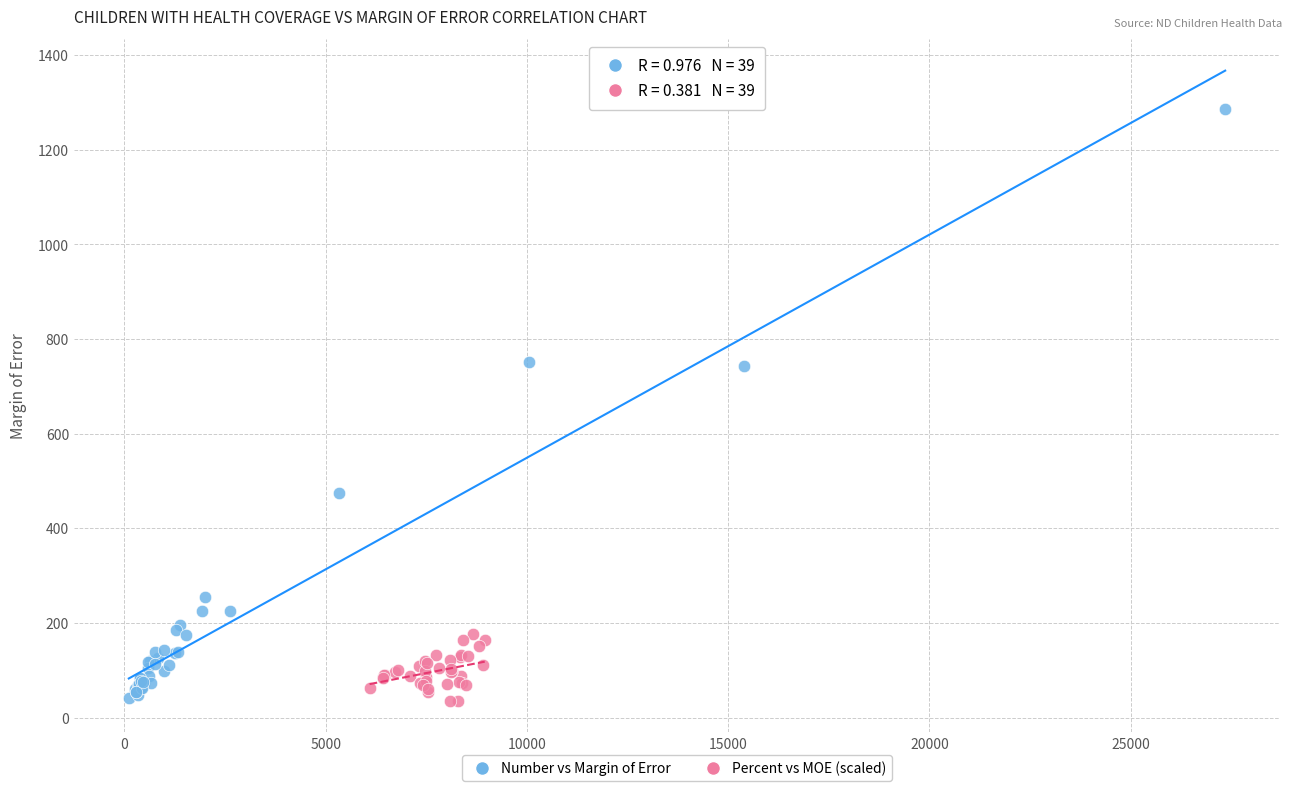

What are all the series names shown in the legend?

Number vs Margin of Error, Percent vs MOE (scaled)